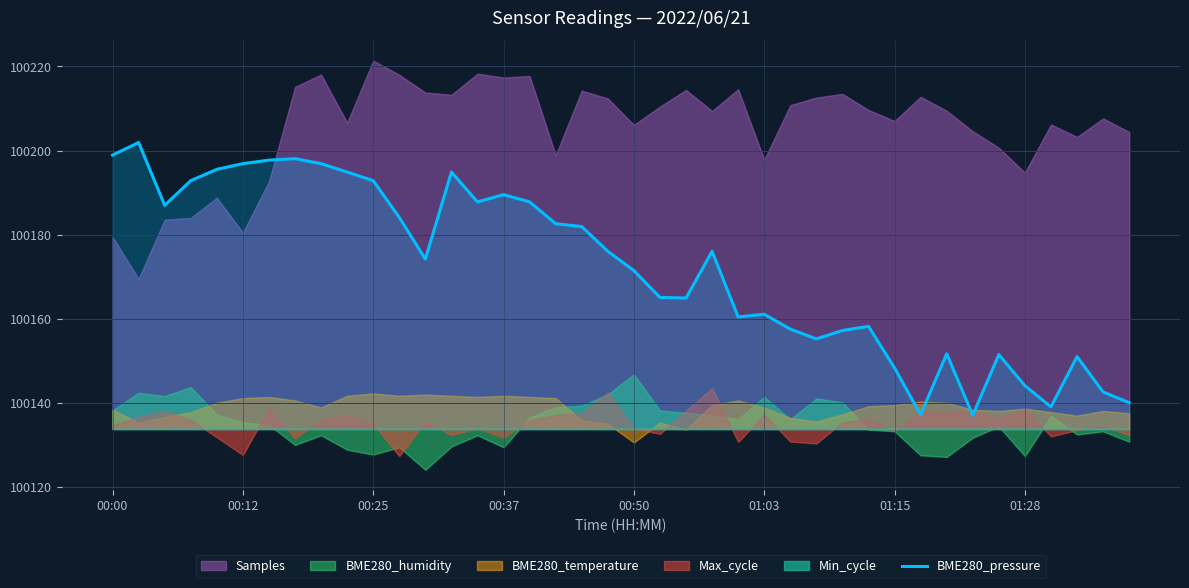

True or false: the data shows 100187.8 at 16.

True